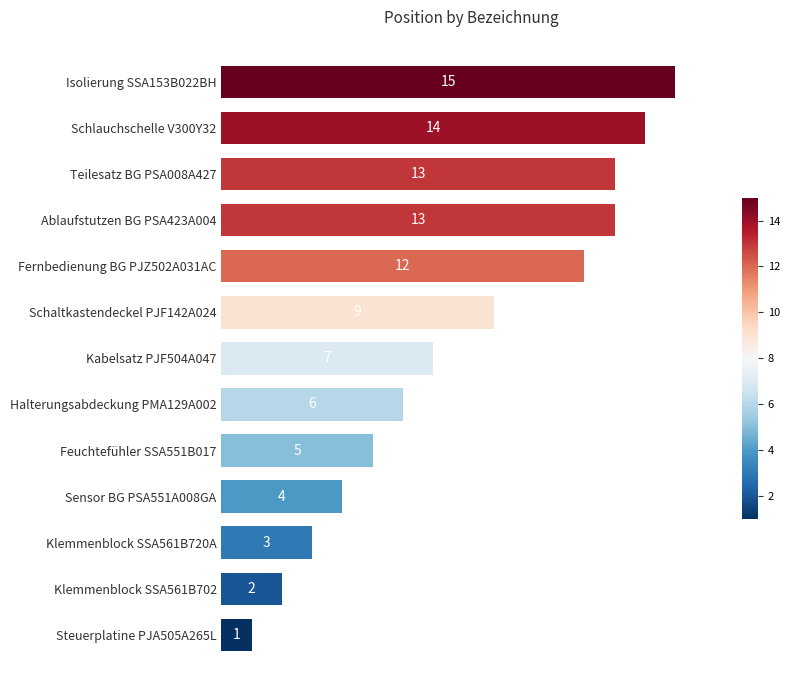

What is the ratio of the value at Halterungsabdeckung PMA129A002 to the value at Klemmenblock SSA561B720A?

2.0